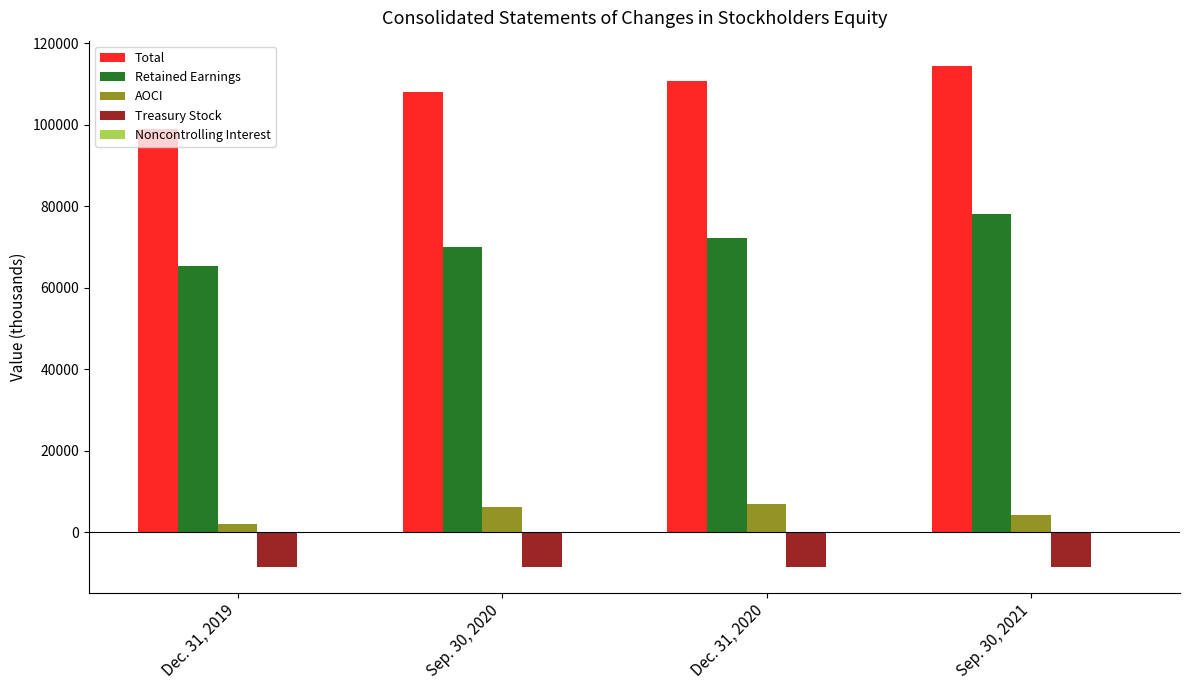

Which series has the largest total across all categories?

Total